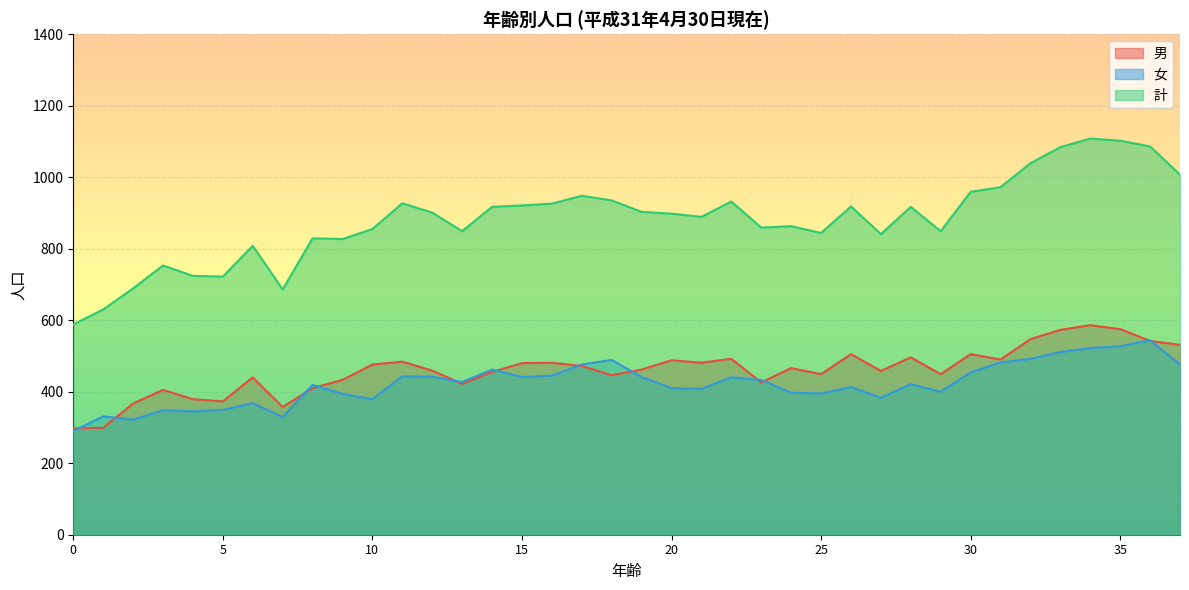

Which series has the largest total across all categories?

計